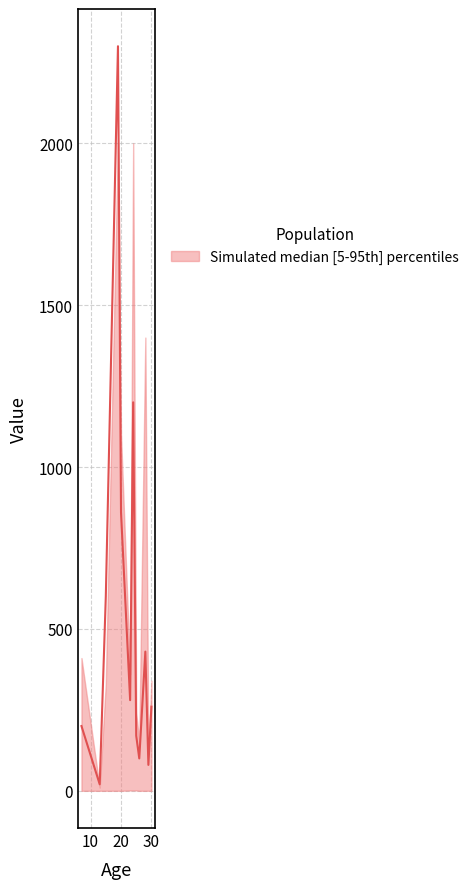

At which label does lower reach its peak?

7